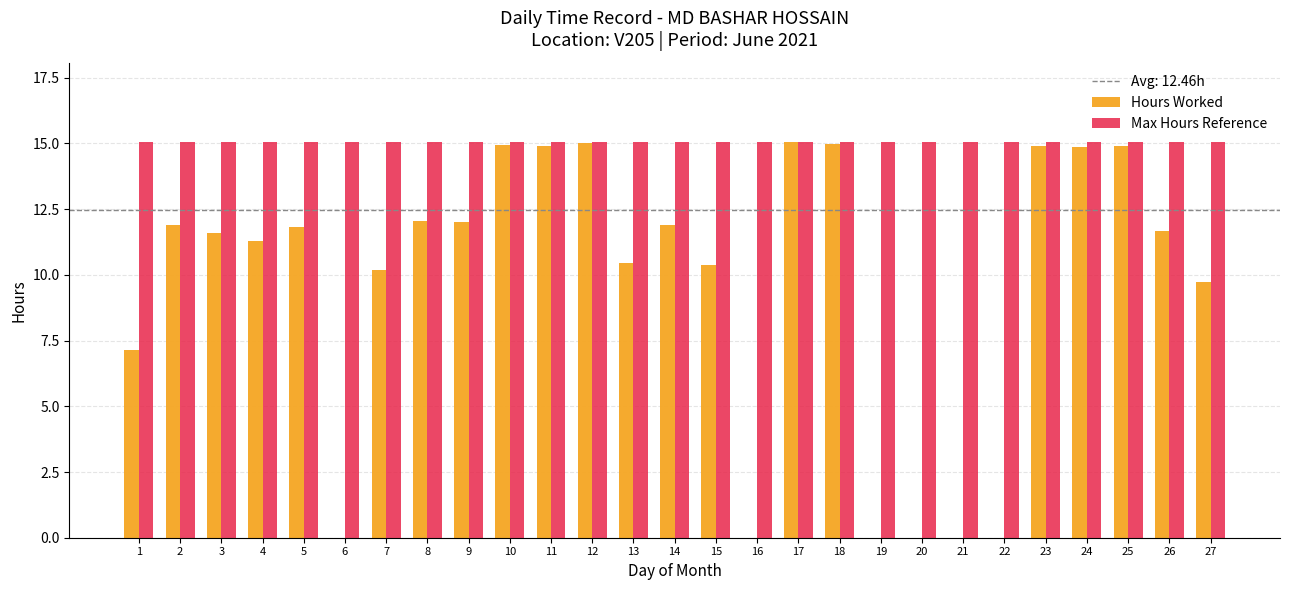

Count the number of categories in the chart.

27